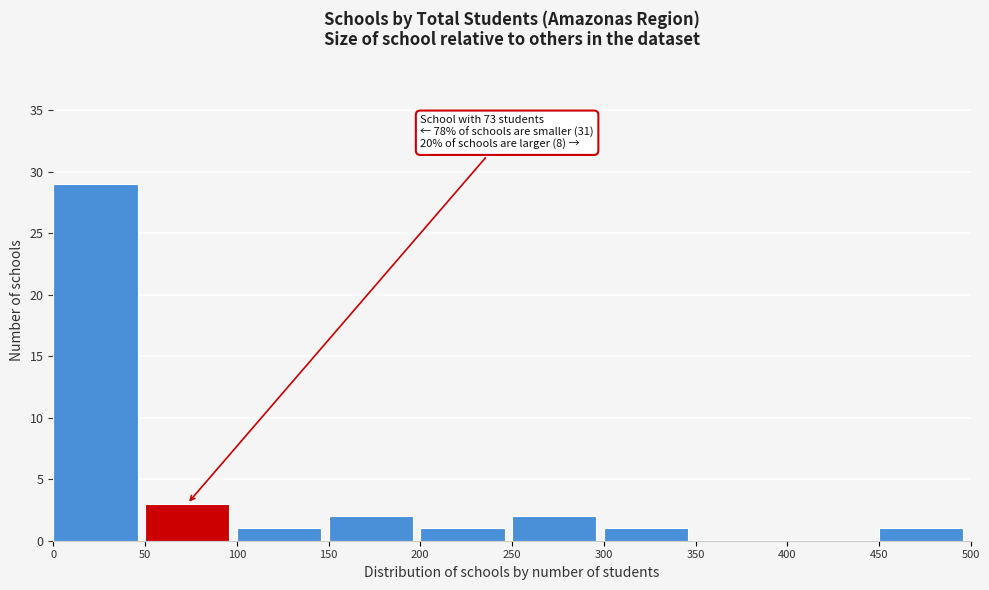

Over which range of the x-axis is the bar tallest?

0 to 50